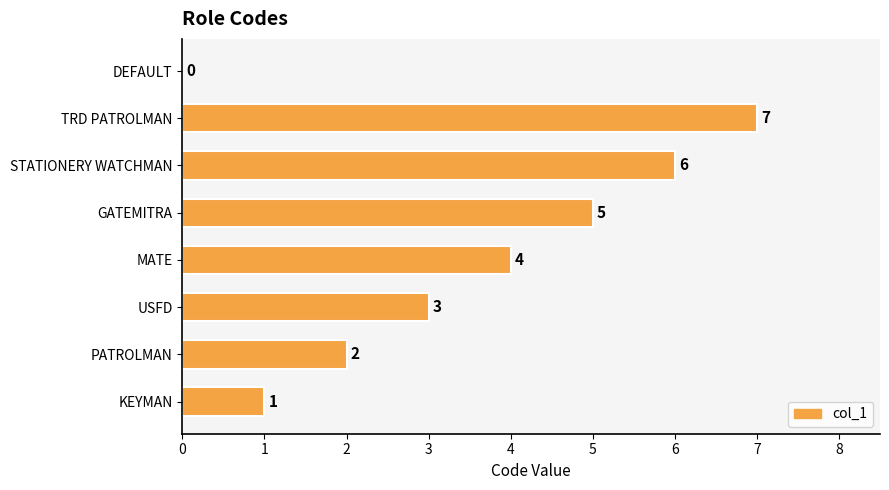

At which category does the chart reach its peak across all series?

TRD PATROLMAN